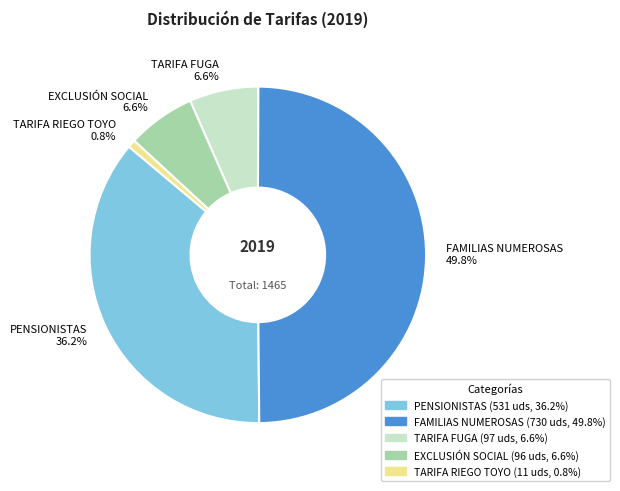

Between TARIFA RIEGO TOYO and TARIFA FUGA, which is larger?

TARIFA FUGA